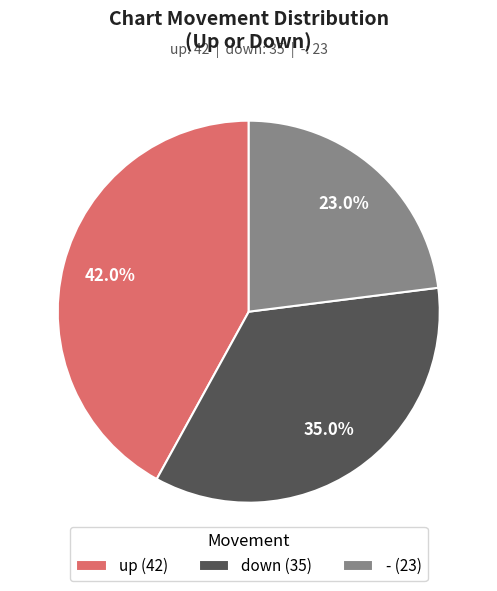

To the nearest percent, what is the average slice percentage?

33%